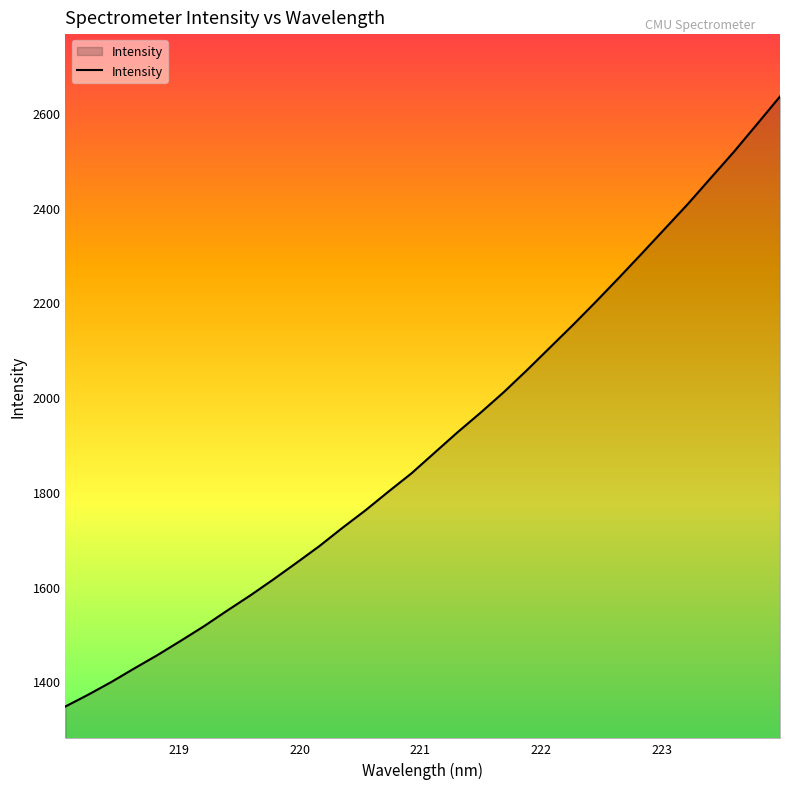

What is the difference between the maximum and minimum values?

1287.9